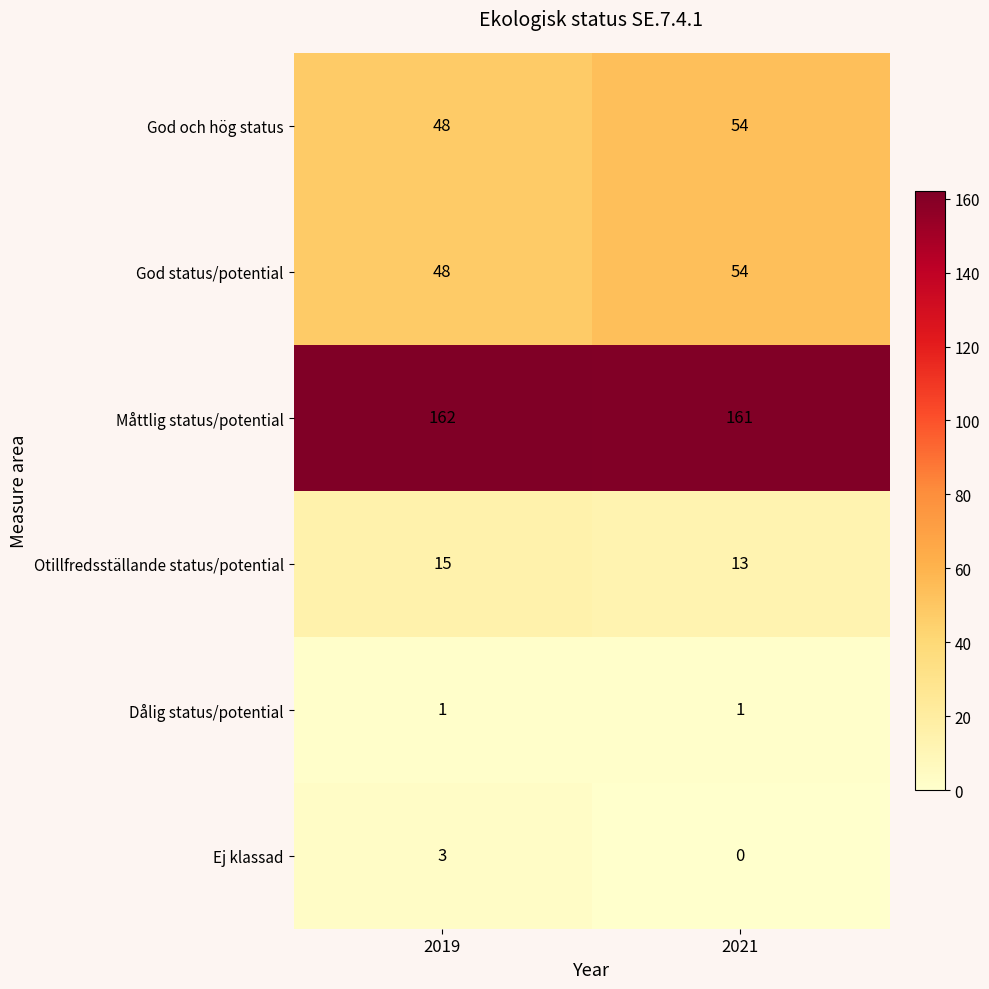

At which label does Otillfredsställande status/potential reach its minimum?

2021